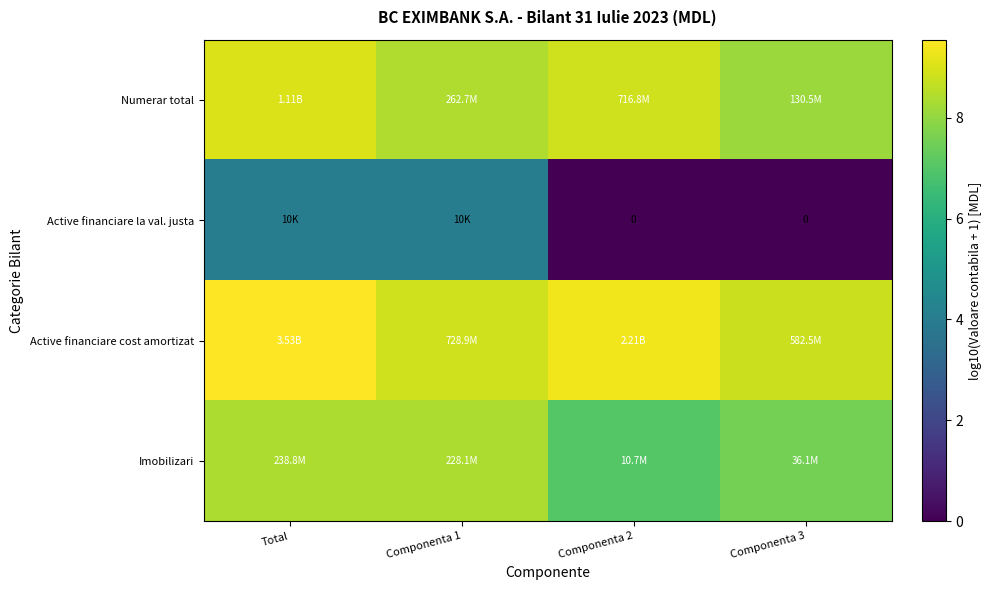

At which label does Imobilizari first exceed 8?

Total